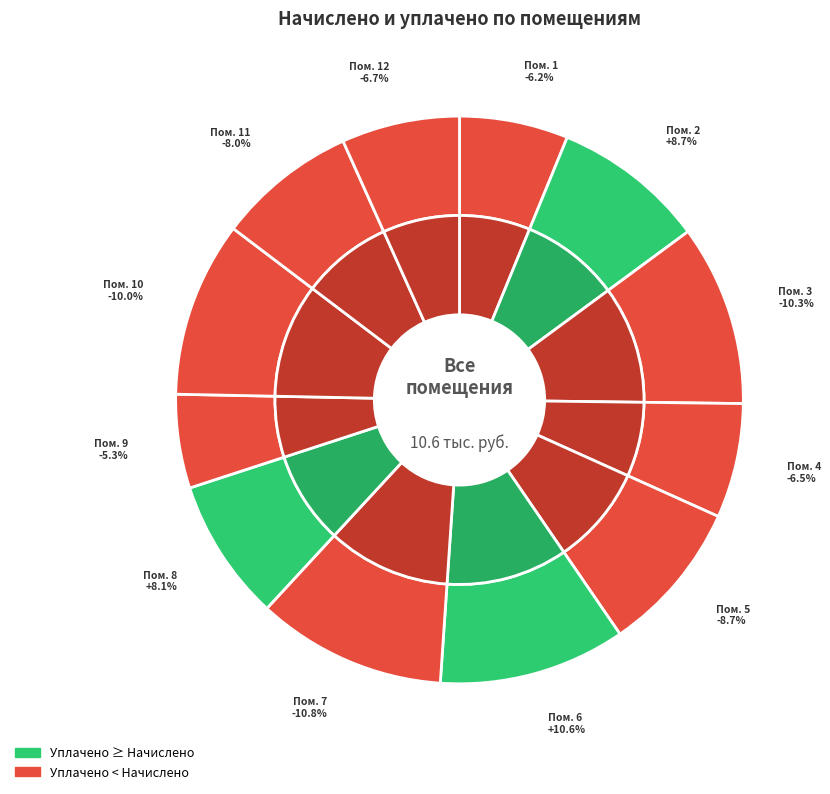

How much of the chart is everything except 11?

92.0%